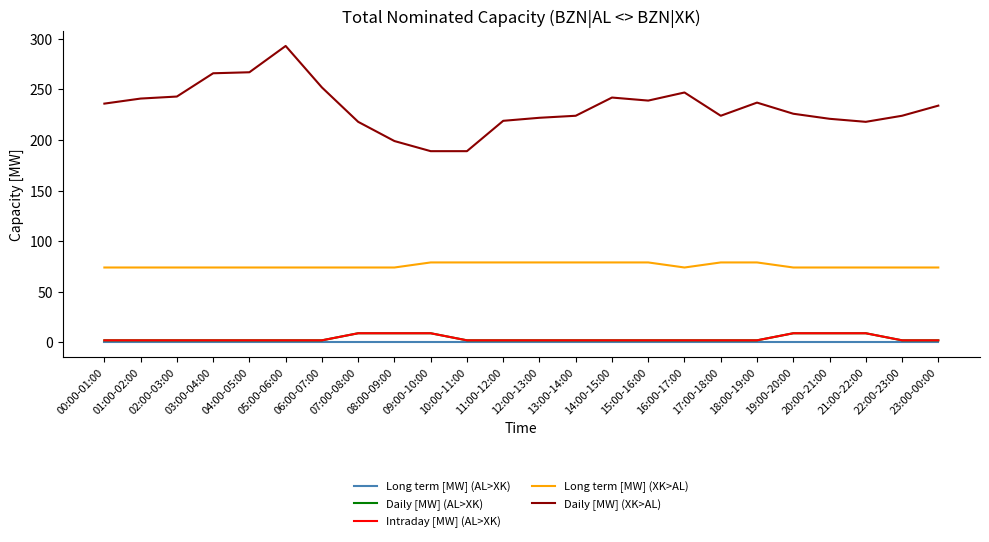

Is the value of Long term [MW] (AL>XK) at 04:00-05:00 greater than the value of Daily [MW] (AL>XK) at 08:00-09:00?

No